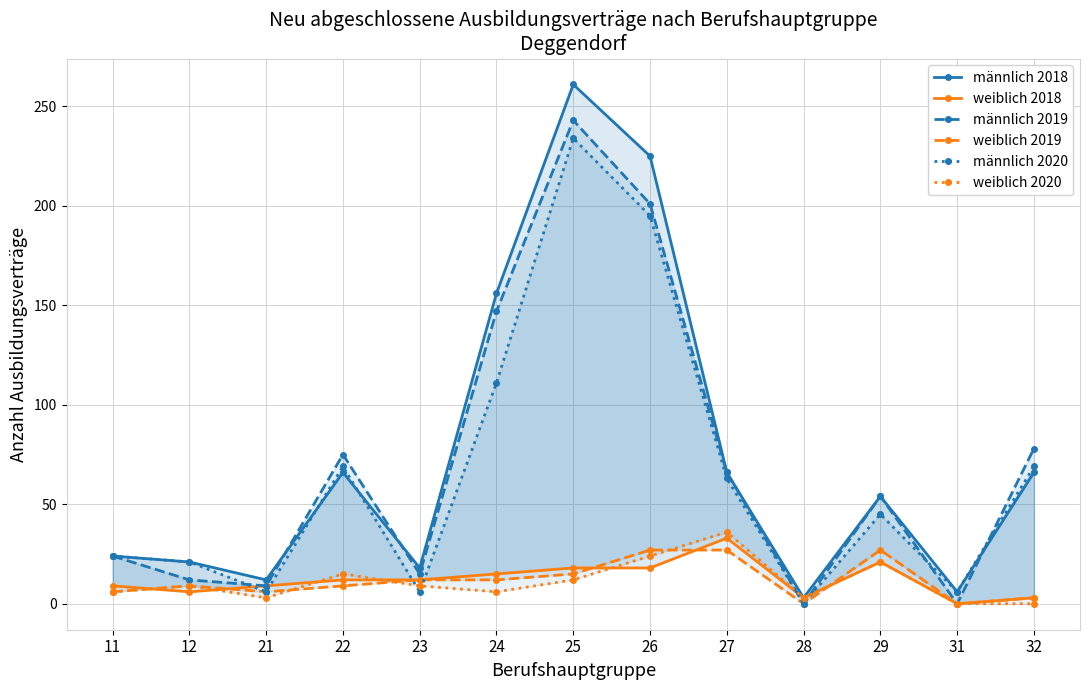

Which series has the largest total across all categories?

männlich 2018